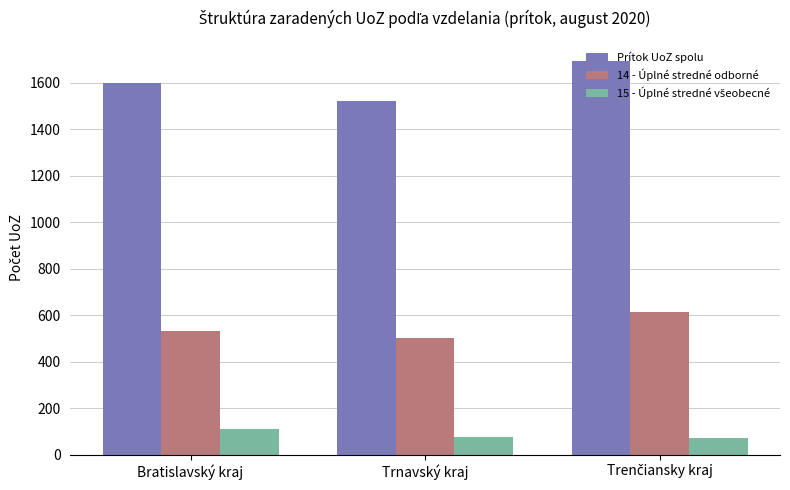

What is the difference between the highest and lowest values at Trnavský kraj?

1448